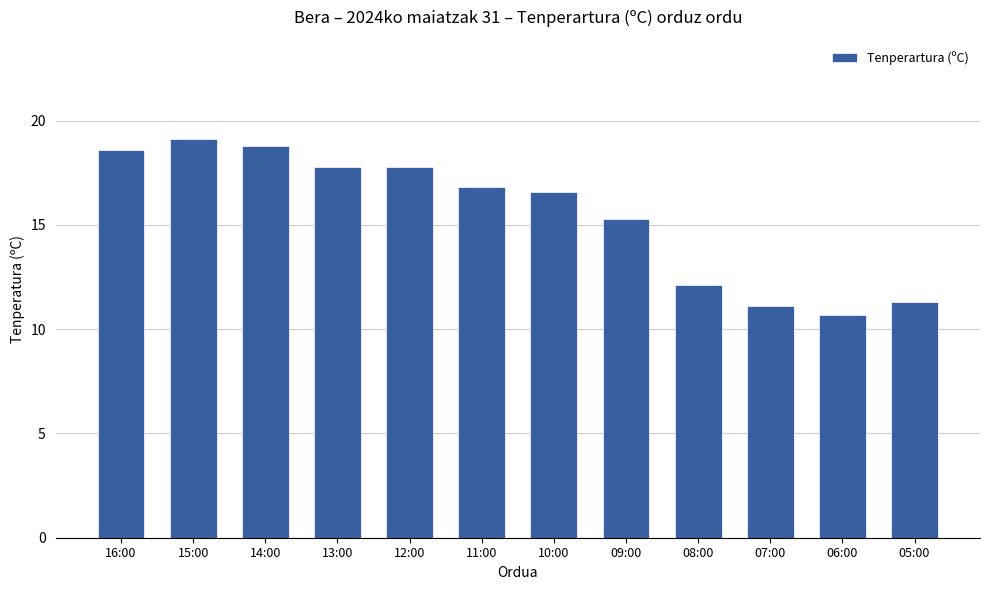

What is the label of the 5th bar from the right?

09:00